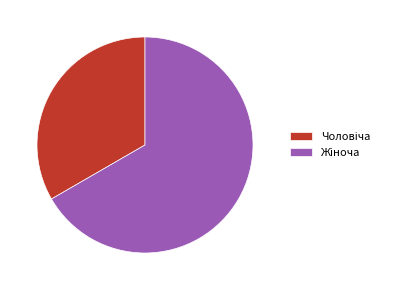

Is there a majority slice in this chart?

Yes